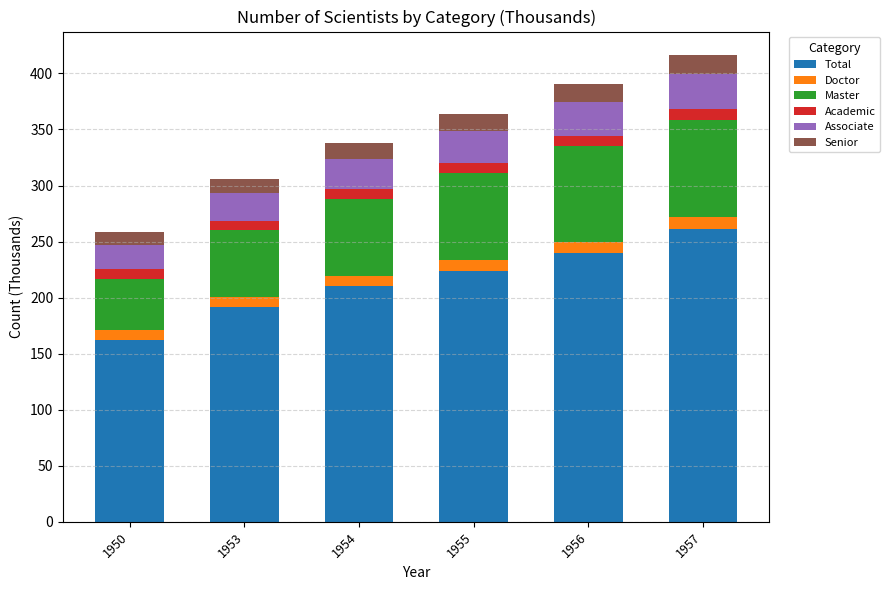

The value of Total at 1954 is 137.1. True or false?

False